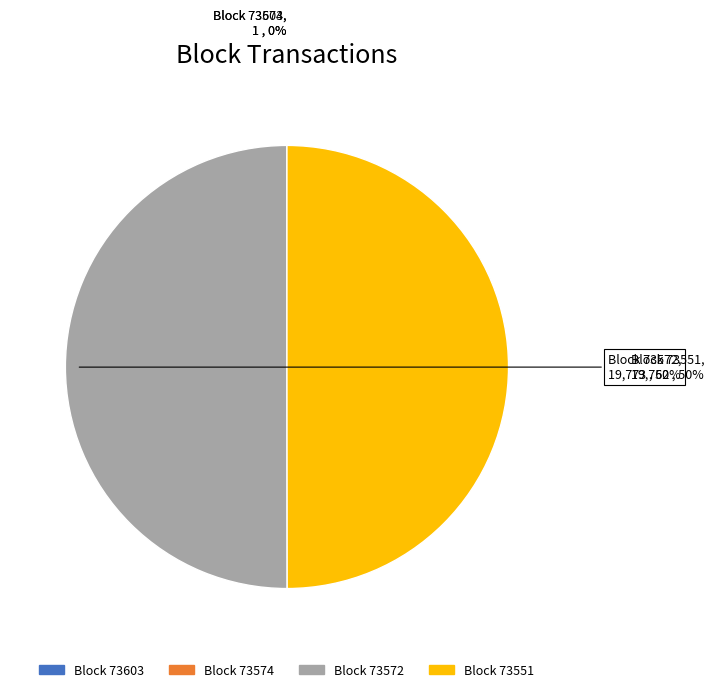

To the nearest percent, what is the average slice percentage?

25%